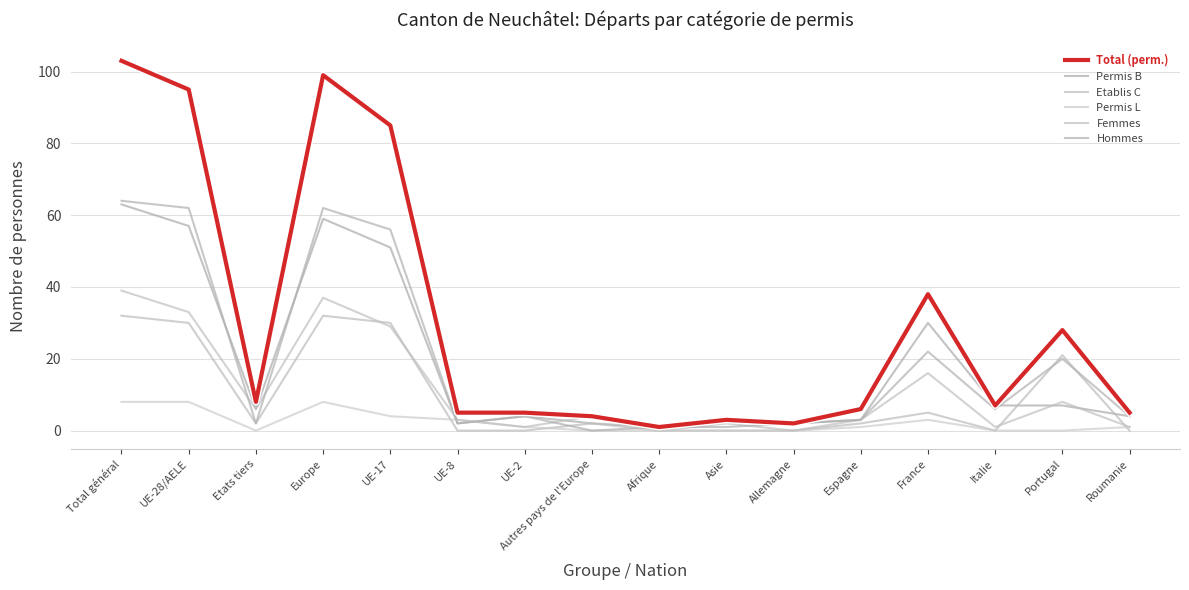

At how many categories does at least one series exceed 87?

3